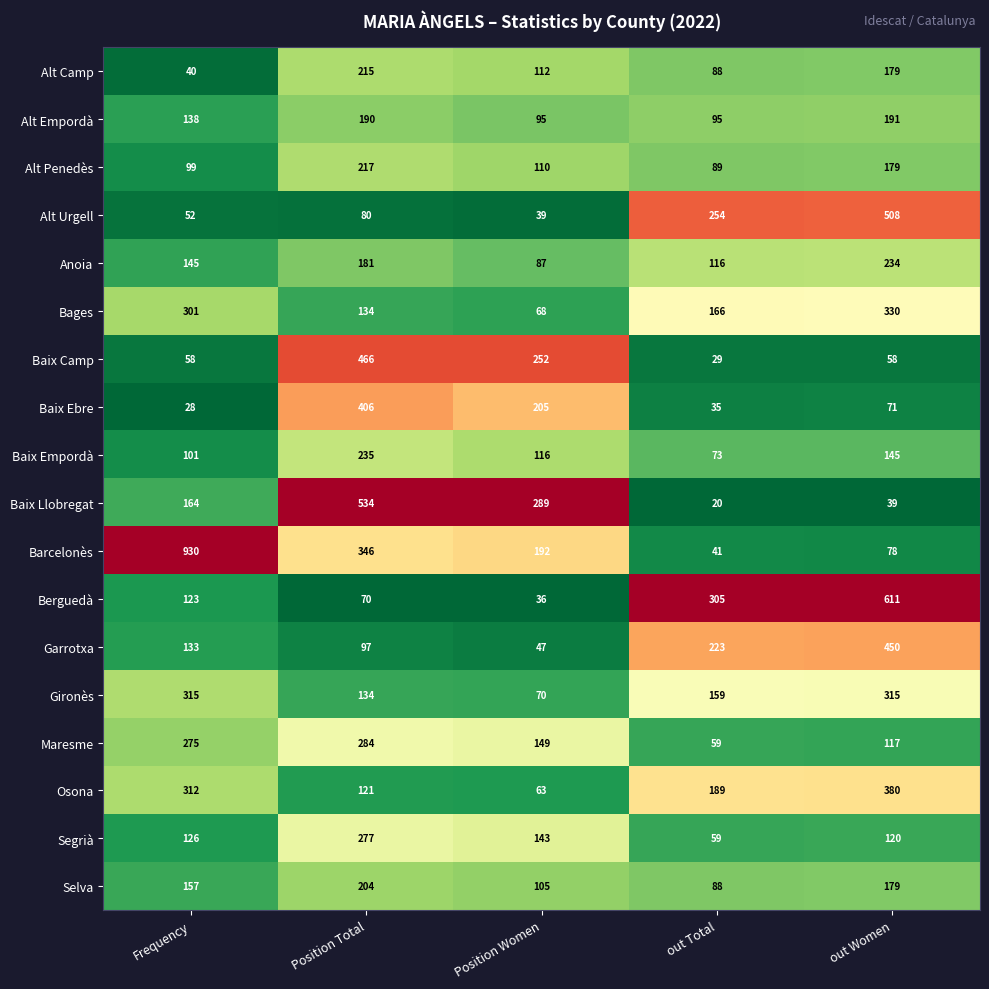

Where is Selva nearest to the value 146?

Frequency